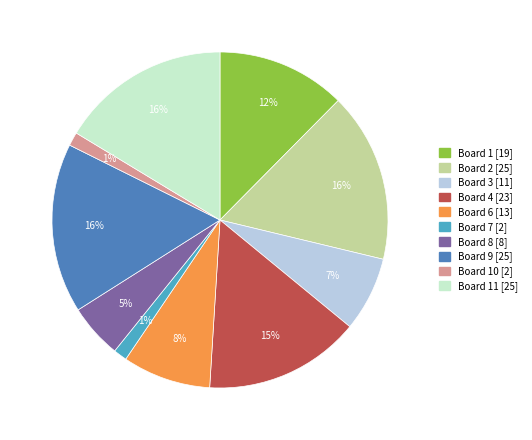

To the nearest percent, what is the average slice percentage?

10%